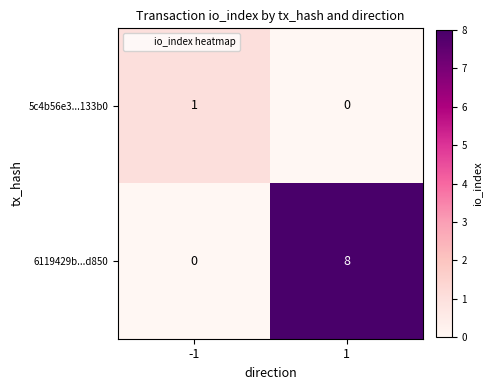

True or false: 6119429b...d850 has a value of -5 at -1.

False